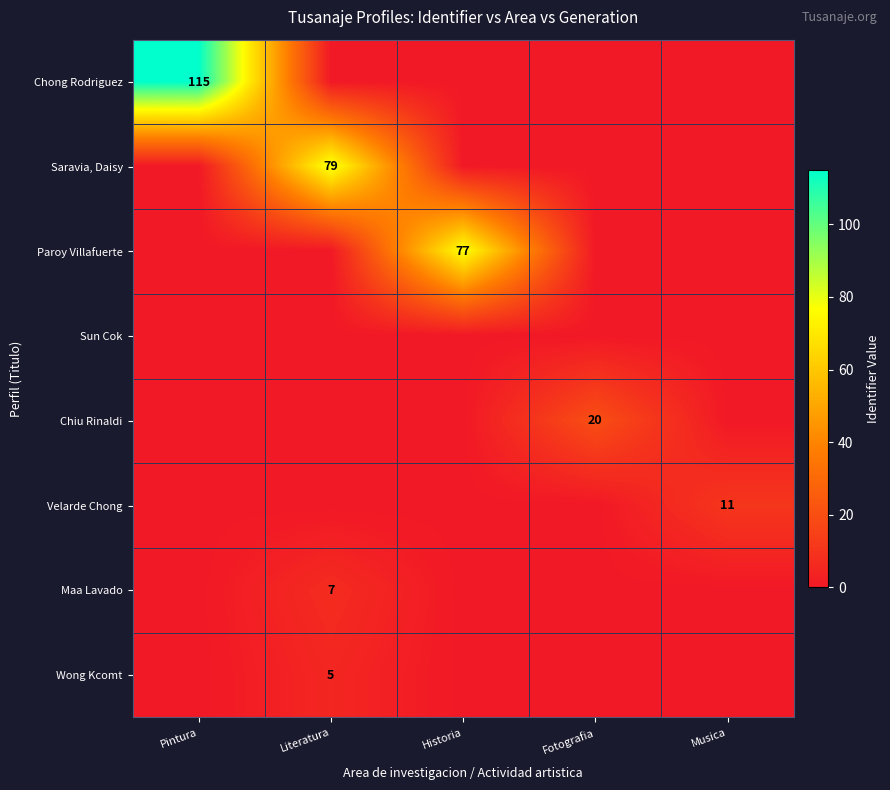

The value of Wong Kcomt at Literatura is 7. True or false?

False